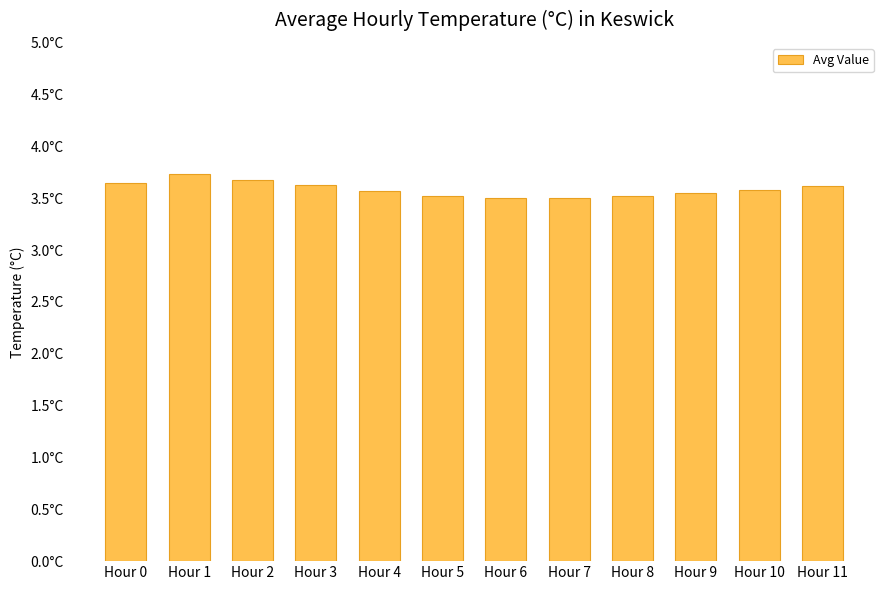

True or false: the data shows 5.3 at Hour 2.

False